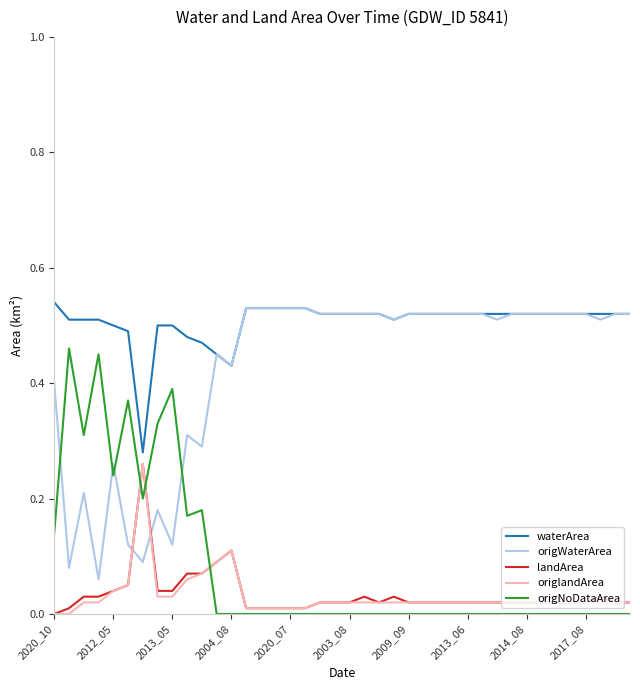

True or false: origWaterArea and origNoDataArea intersect in this chart.

True